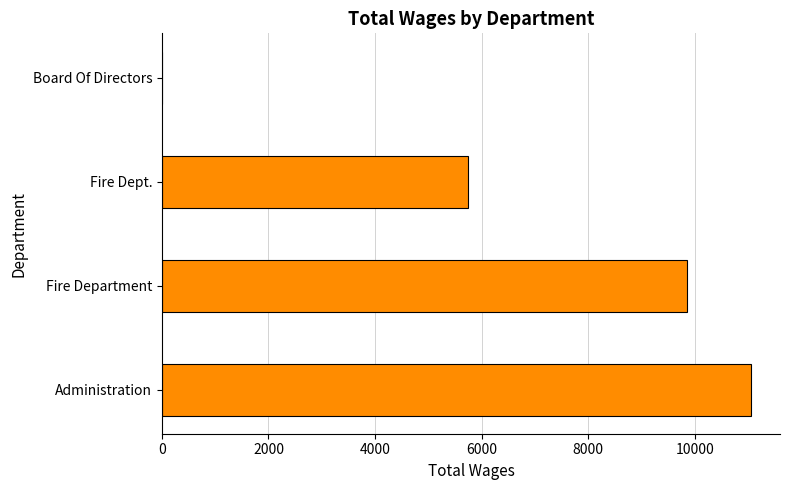

What is the maximum value shown in the chart?

11050